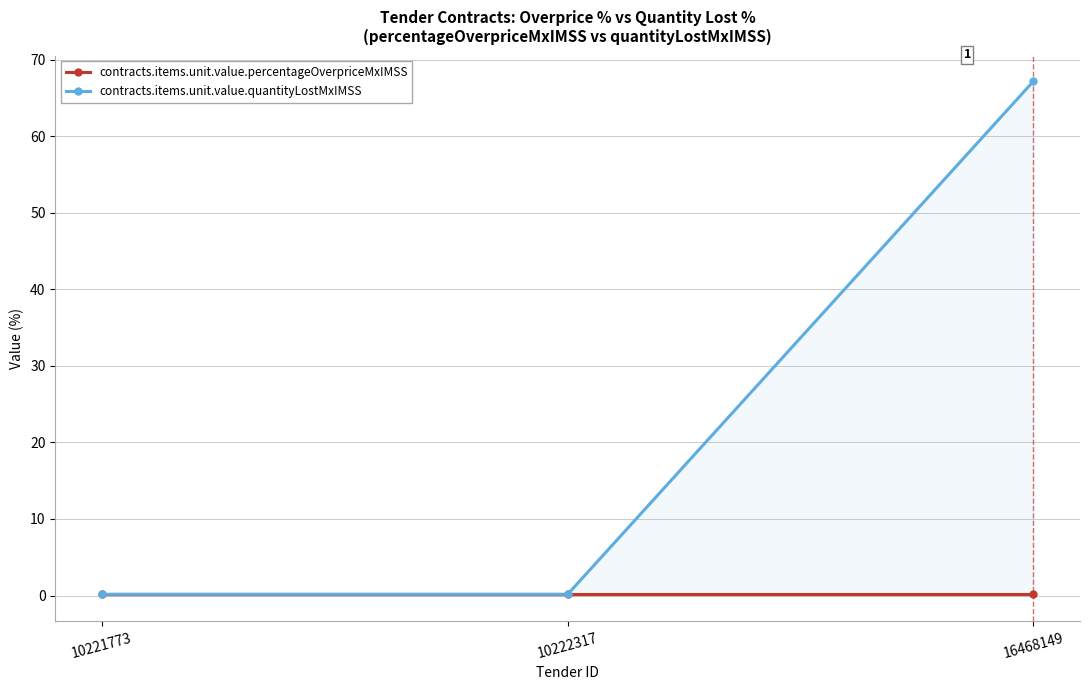

What is the difference between the contracts.items.unit.value.quantityLostMxIMSS values at 10221773 and 16468149?

67.0